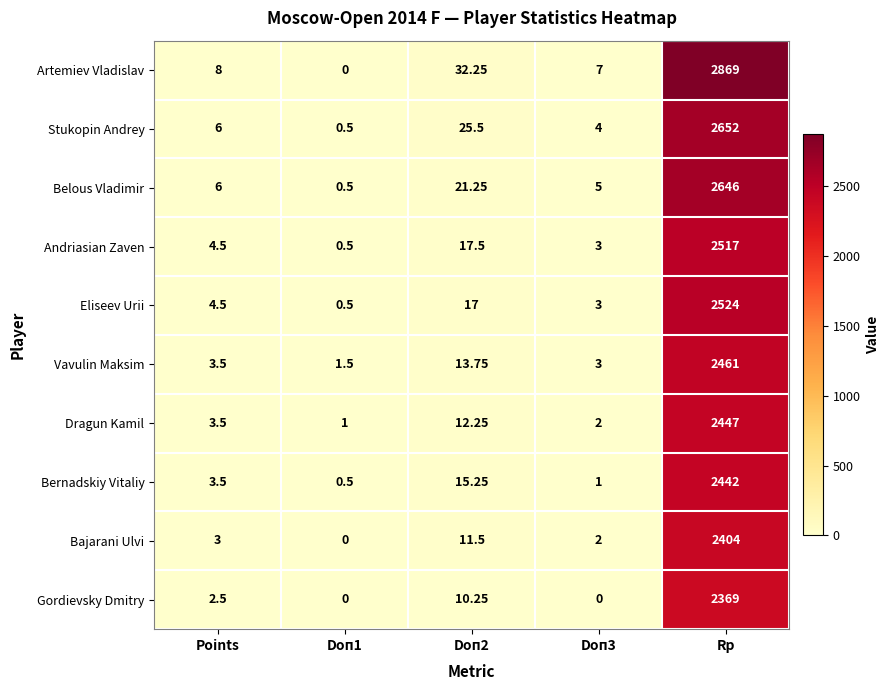

At how many categories does at least one series exceed 2094?

1